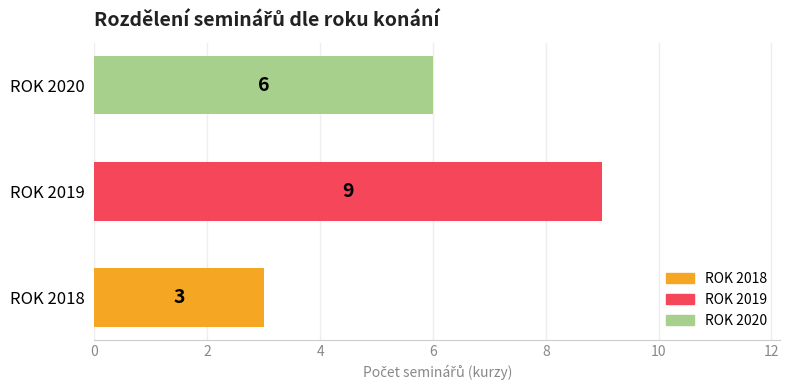

What is the change in value from ROK 2018 to ROK 2019?

+6